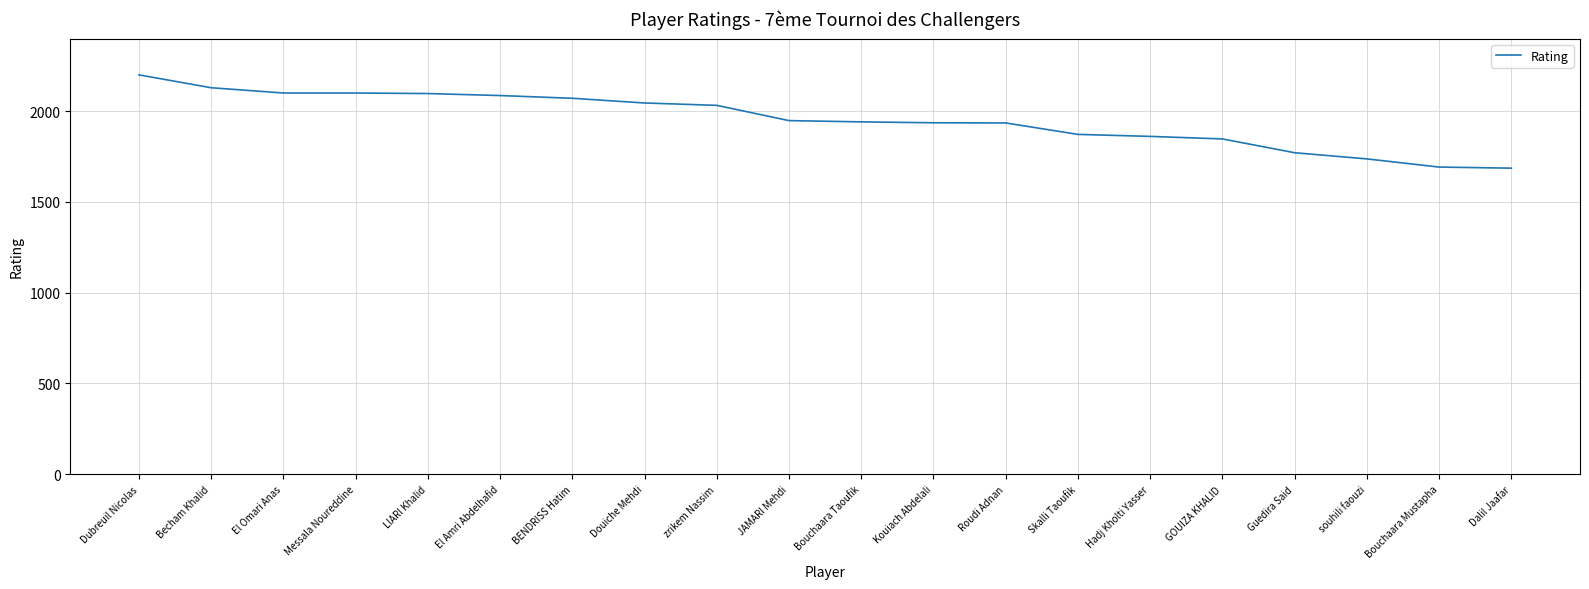

What is the difference between the maximum and minimum values?

514